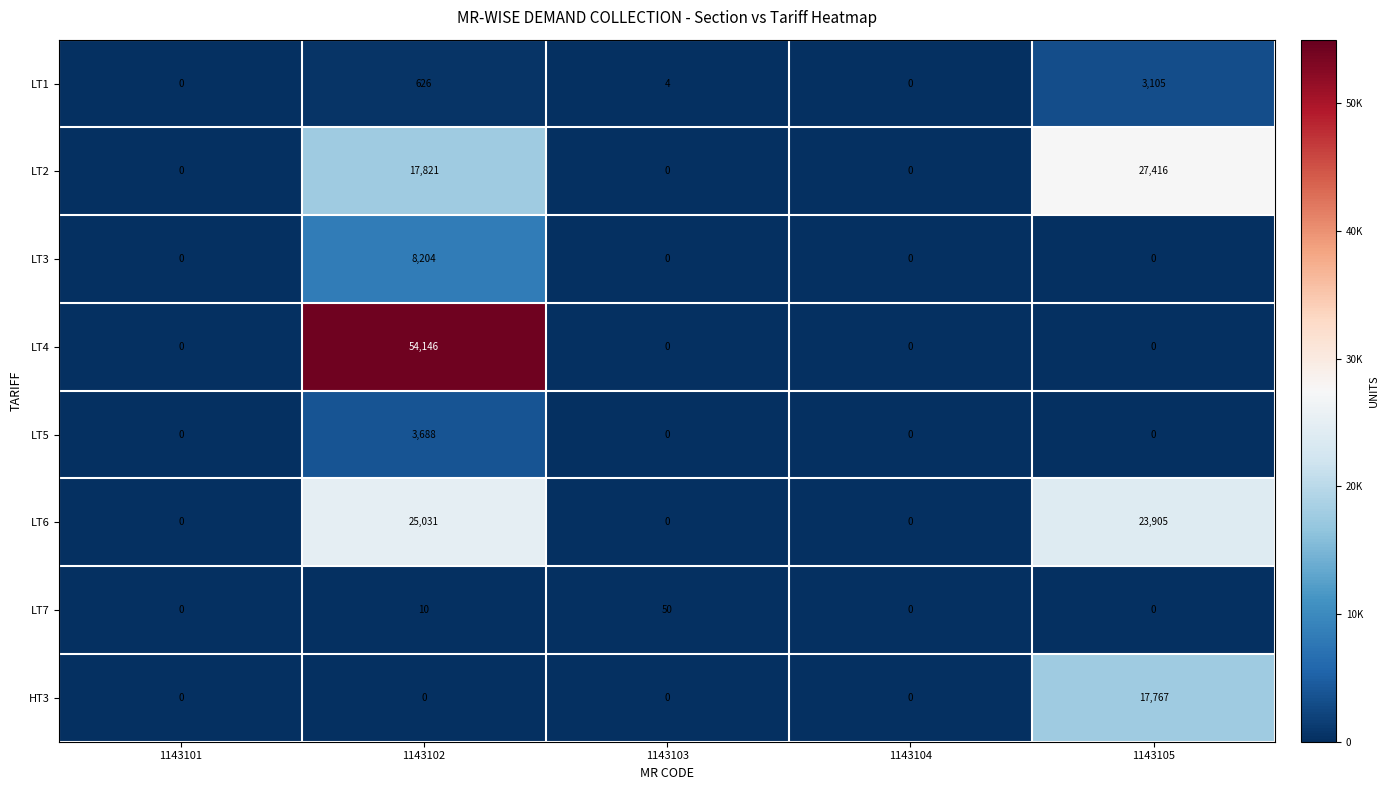

True or false: LT1 has a value of 0 at 1143104.

True